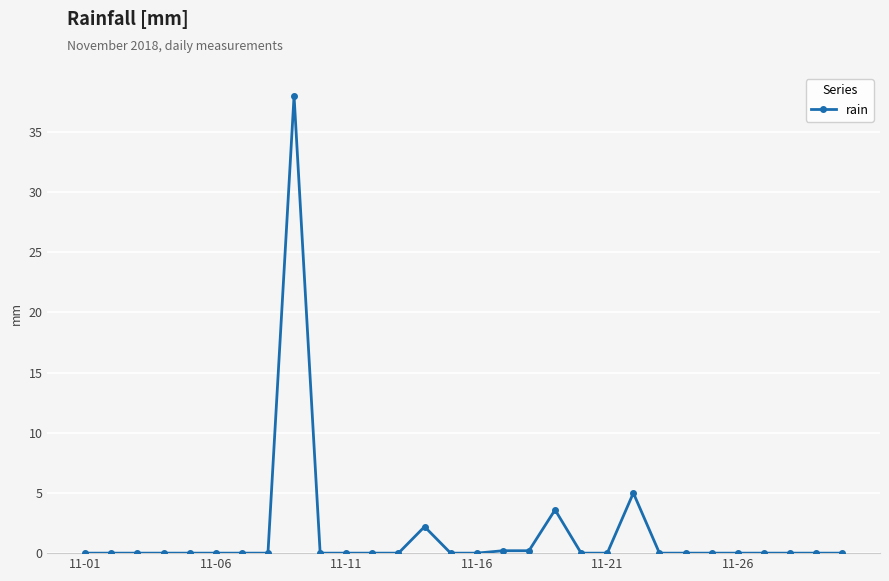

How many series are shown in this chart?

1